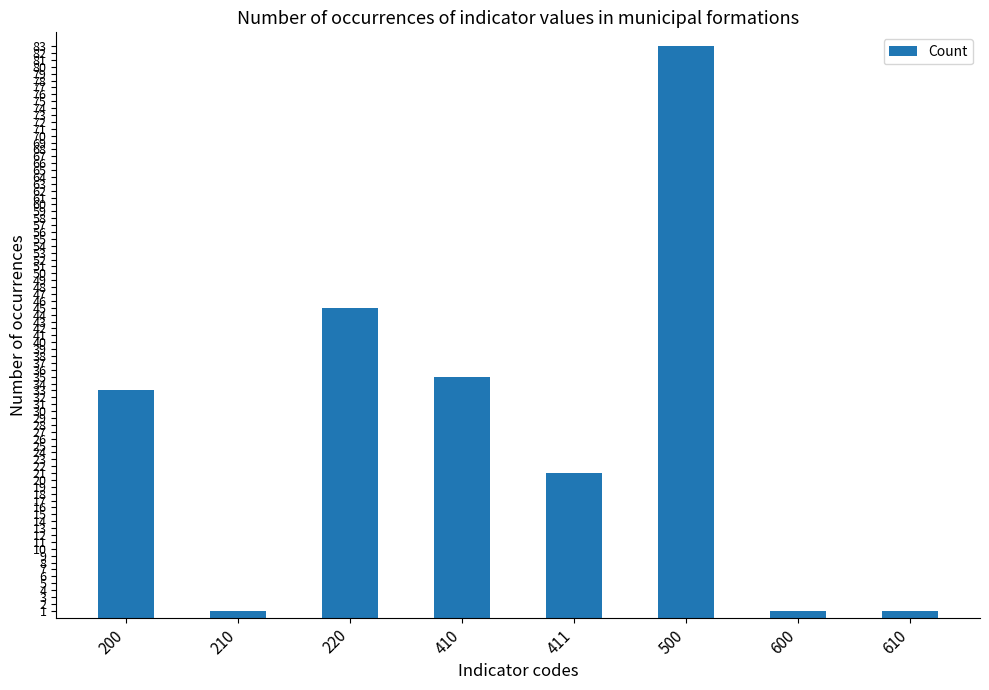

What is the difference between the maximum and minimum values?

82